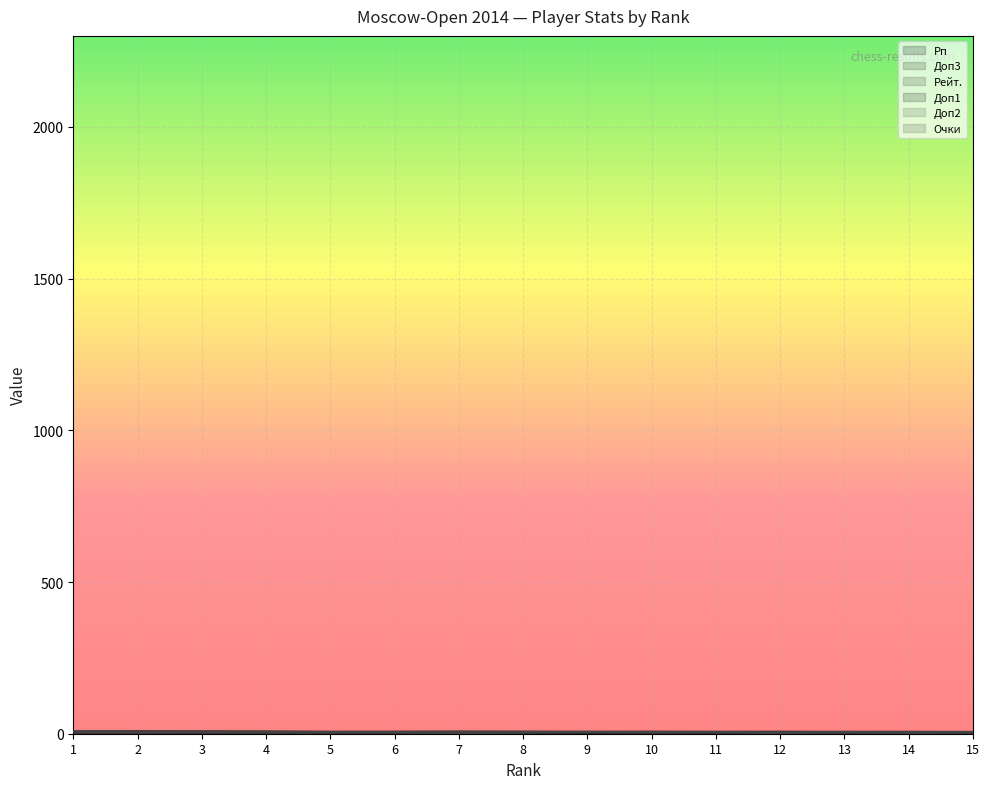

Which series has the largest total across all categories?

Рейт.